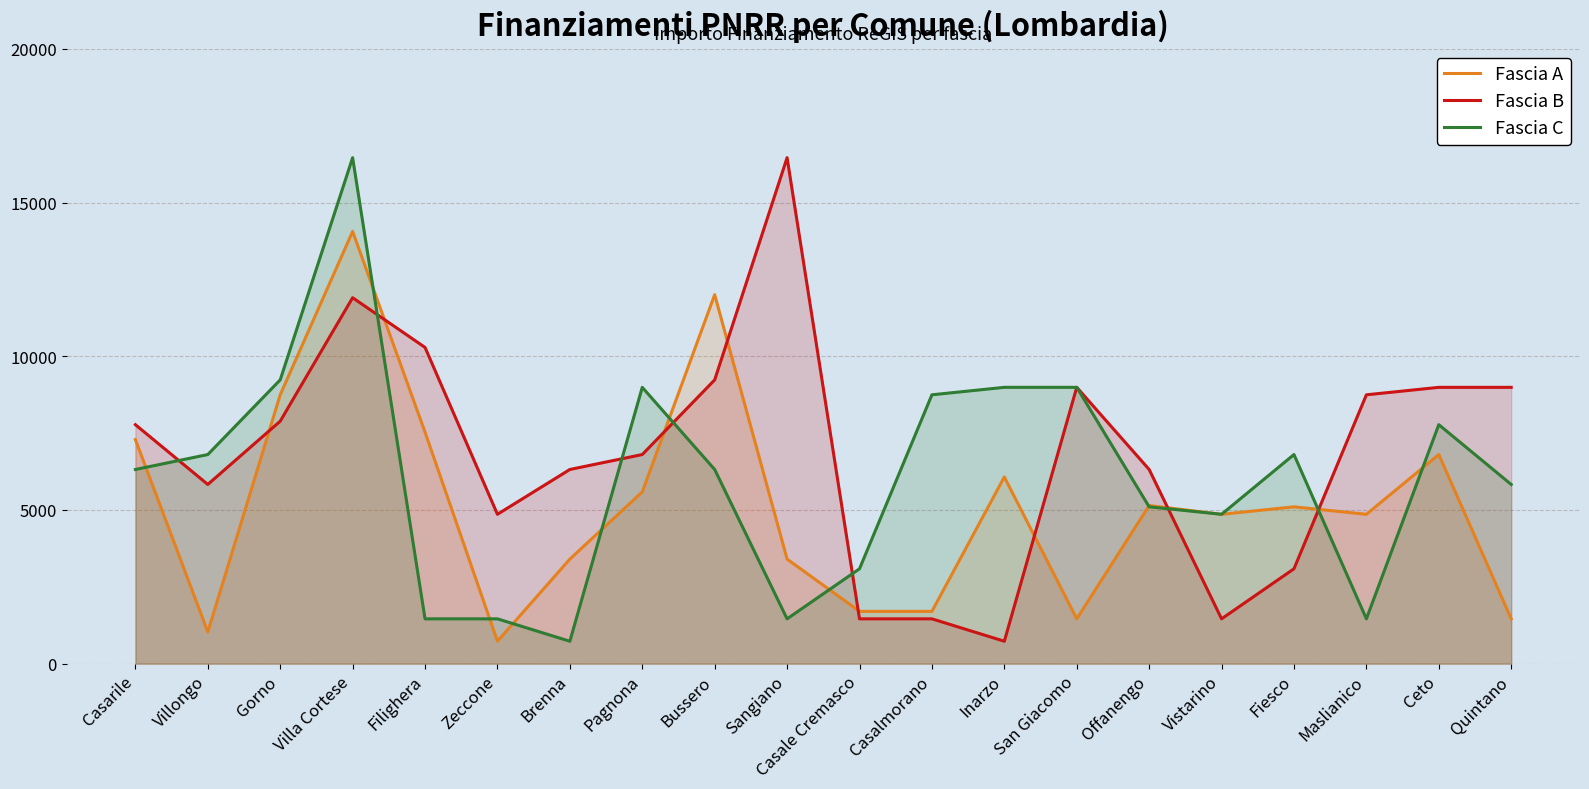

What are all the series names shown in the legend?

Fascia A, Fascia B, Fascia C